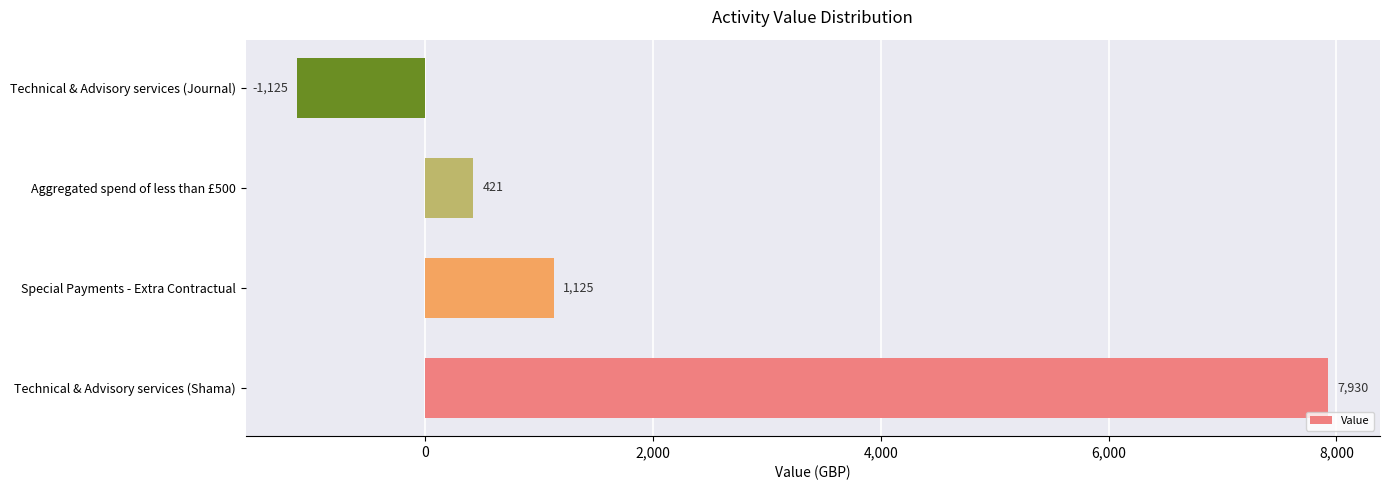

The value at Technical & Advisory services (Shama) is 7930. True or false?

True